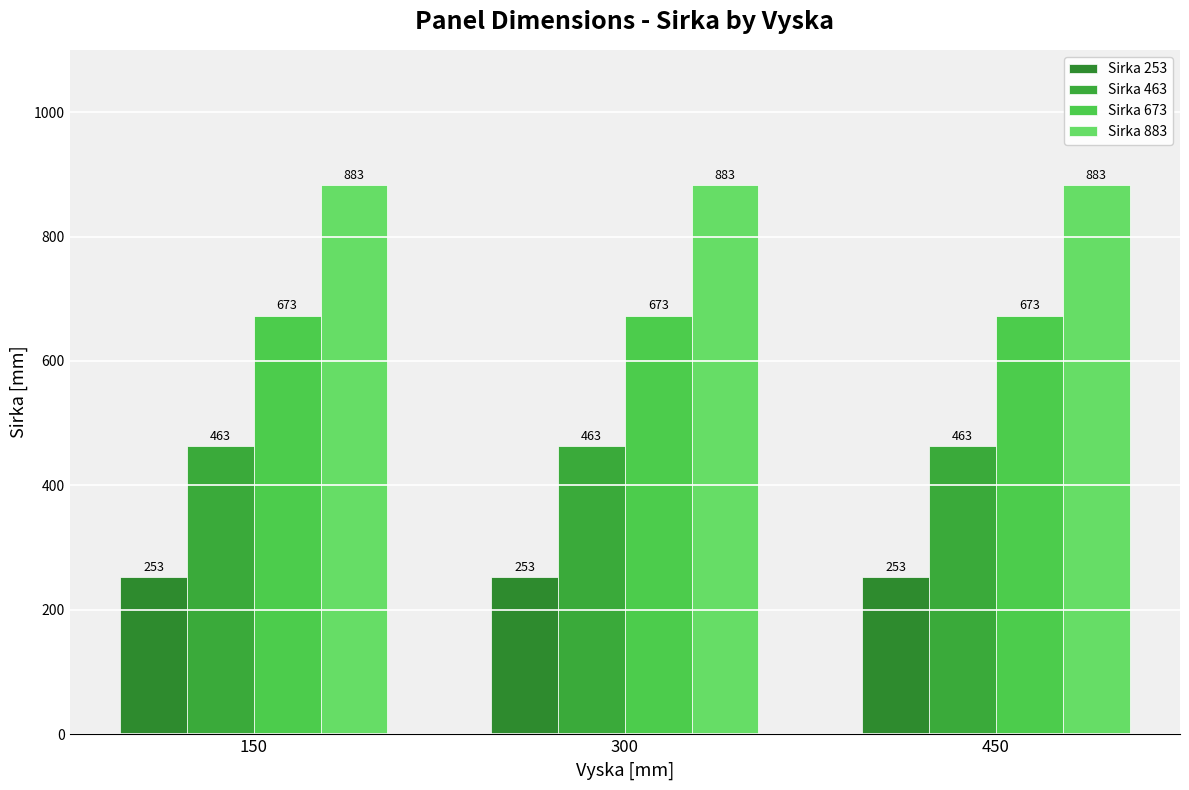

Reading left to right, extract all data points from this chart.

Sirka 253: 253	253	253
Sirka 463: 463	463	463
Sirka 673: 673	673	673
Sirka 883: 883	883	883